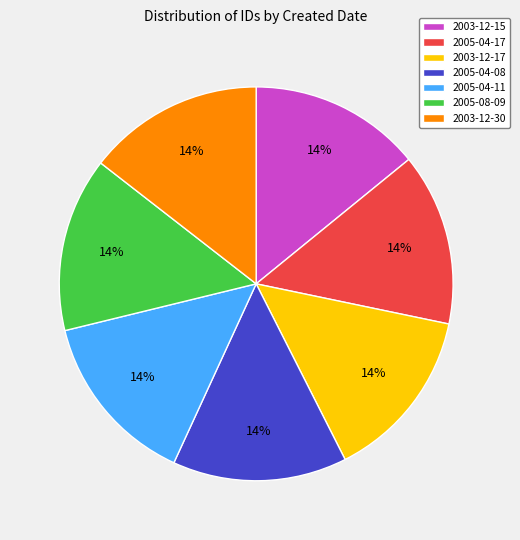

Combined, do 2005-08-09 and 2003-12-30 account for over 50%?

No